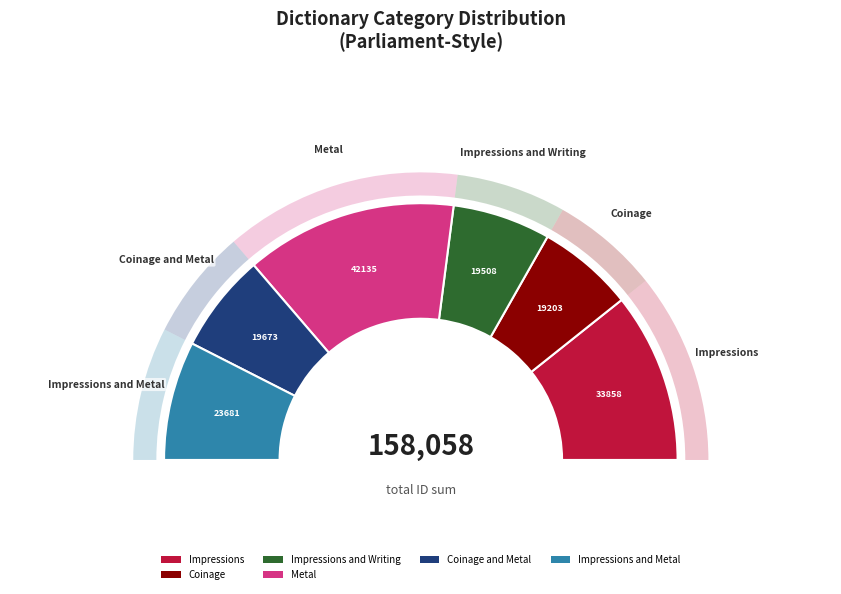

Is there any slice that represents more than half of the pie?

No